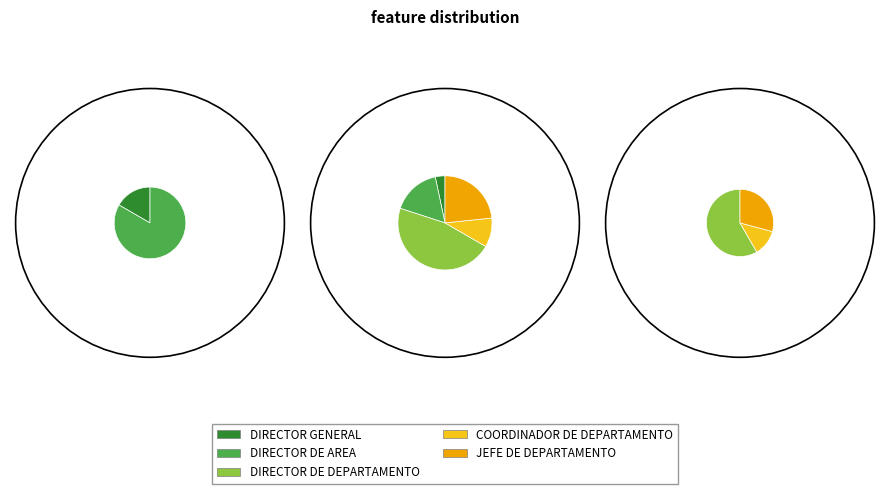

Count the number of slices in the pie.

5